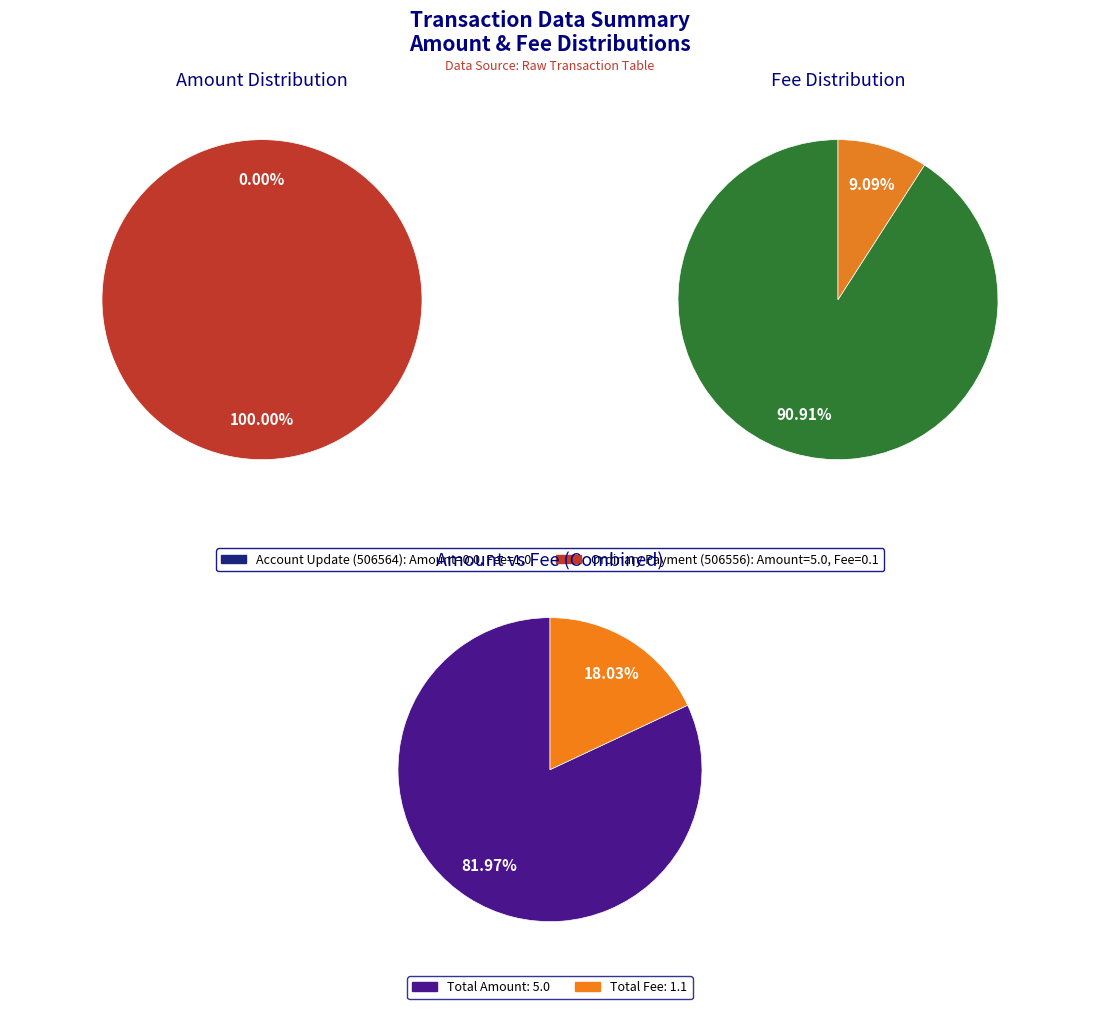

Does Account Update (506564) represent more than half of the total?

No